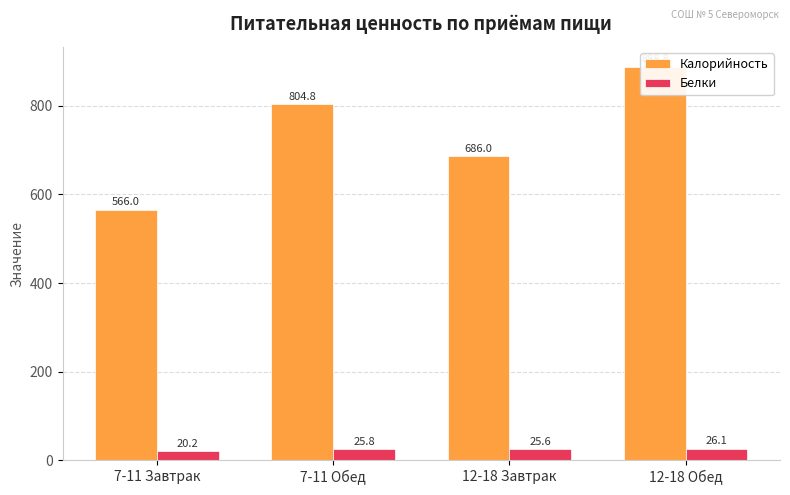

Read the Белки value at 12-18 Обед.

26.1